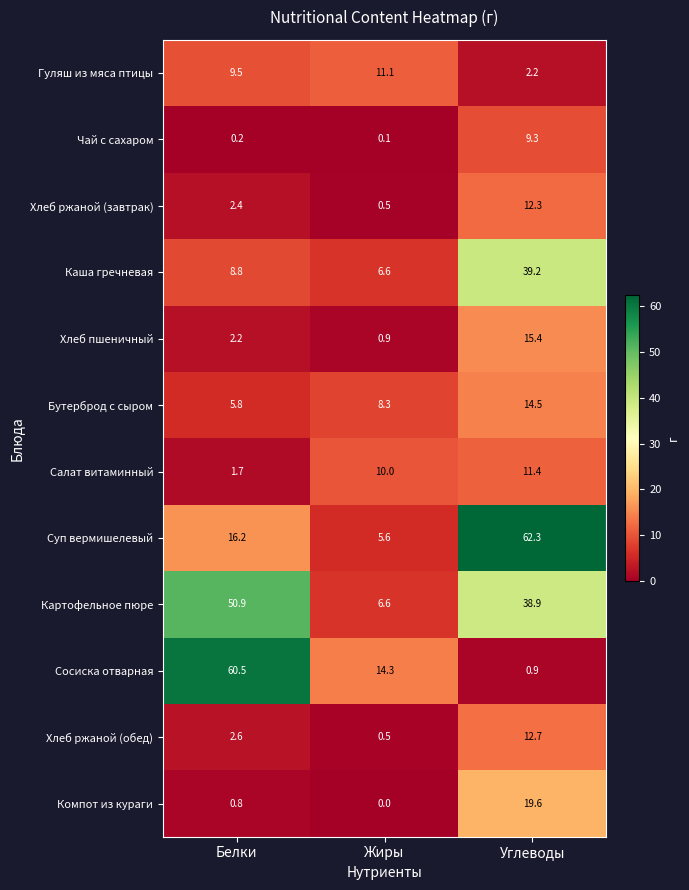

At which label does Хлеб ржаной (обед) first exceed 2?

Белки